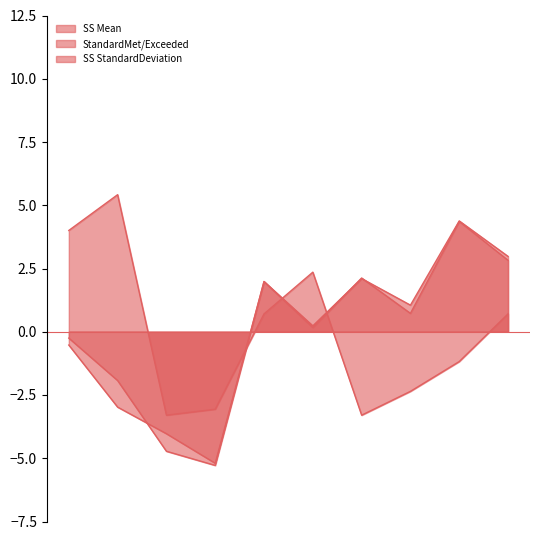

How many data points in SS StandardDeviation are above 0?

5